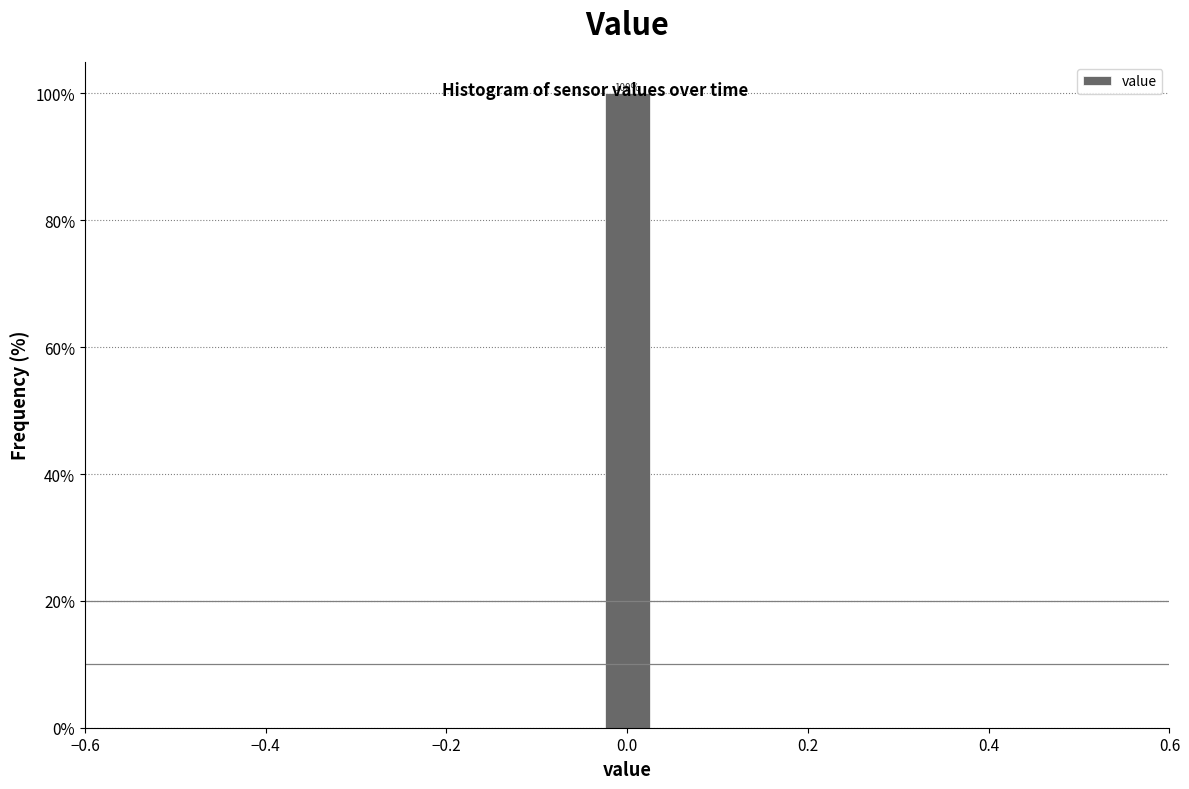

Read against the x-axis, roughly where is the centre of the tallest bar?

0.00